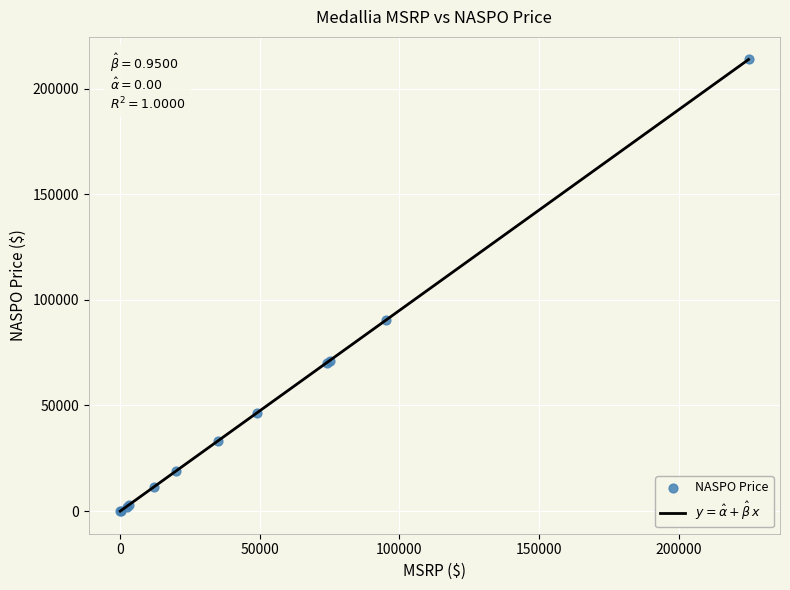

What Y value in the scatter plot is closest to 106875?

90253.8